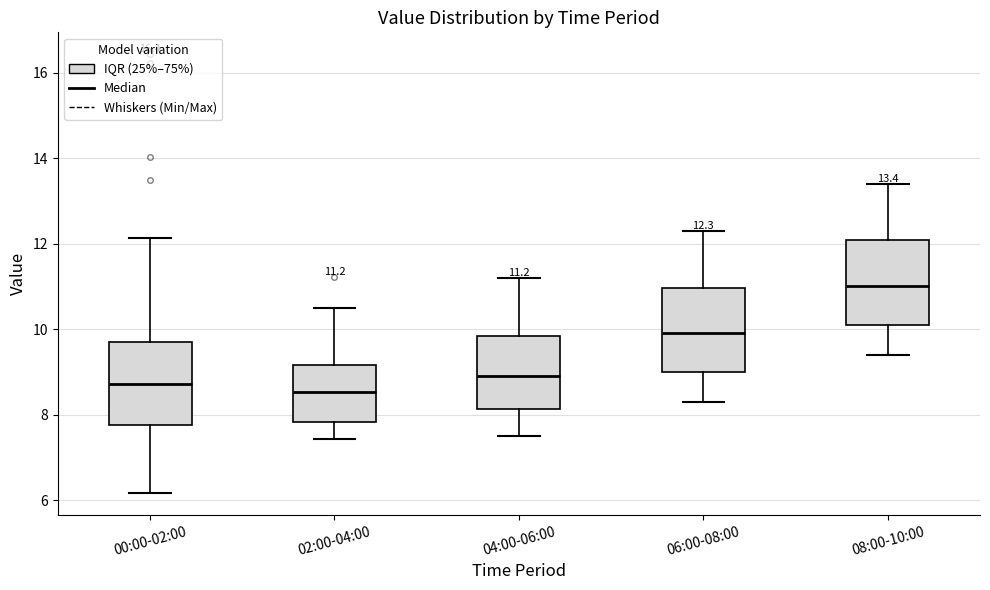

Which box has the highest median line?

08:00-10:00